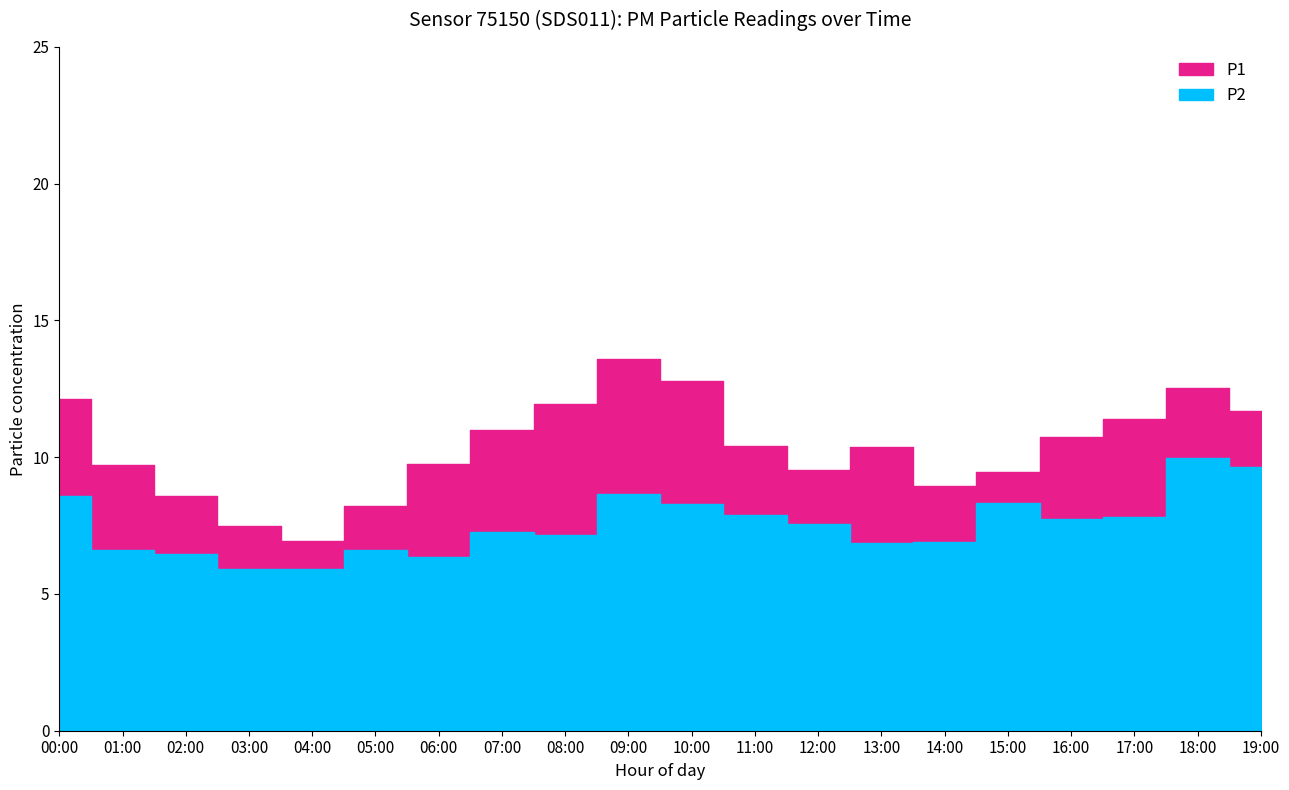

True or false: P1 and P2 intersect in this chart.

False